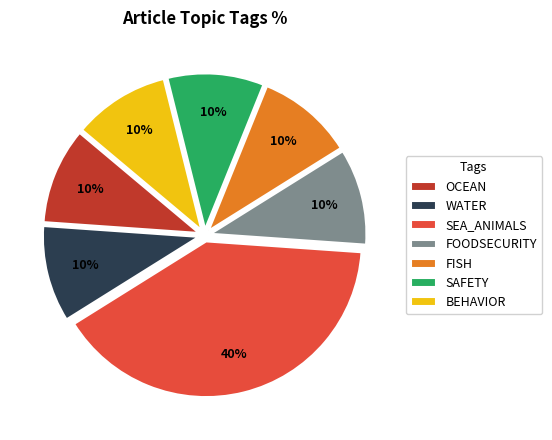

Combined, do WATER and FISH account for over 50%?

No